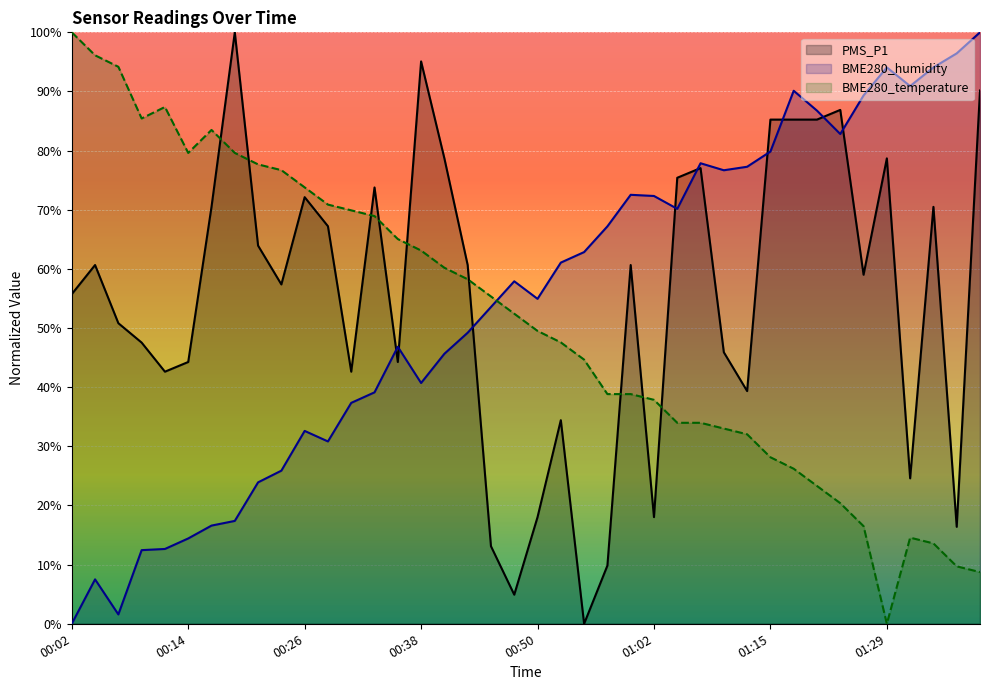

At how many categories does at least one series exceed 0?

40